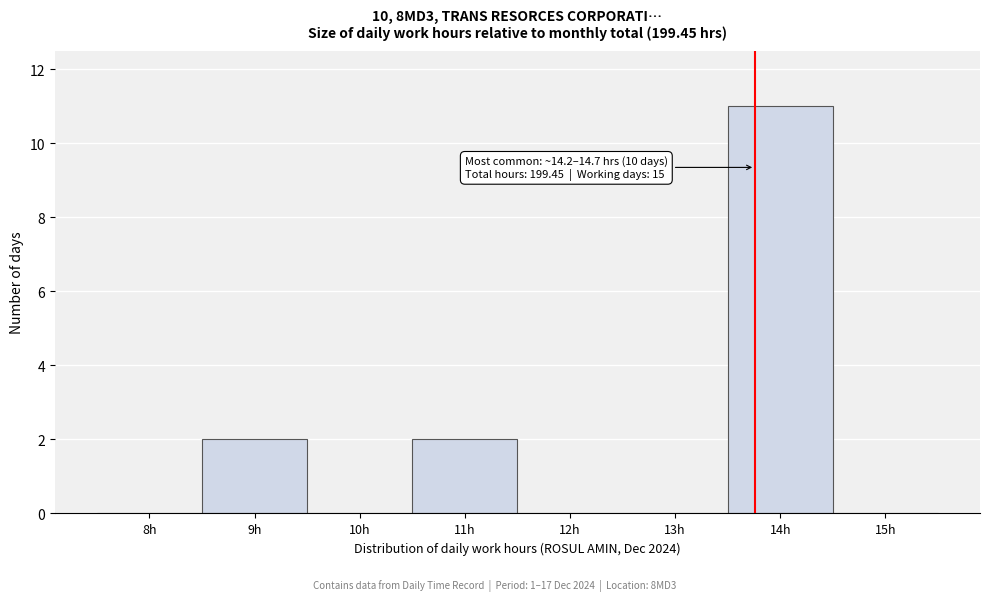

Reading left to right, what are all the values shown in this chart?

8h=0	9h=2	10h=0	11h=2	12h=0	13h=0	14h=11	15h=0